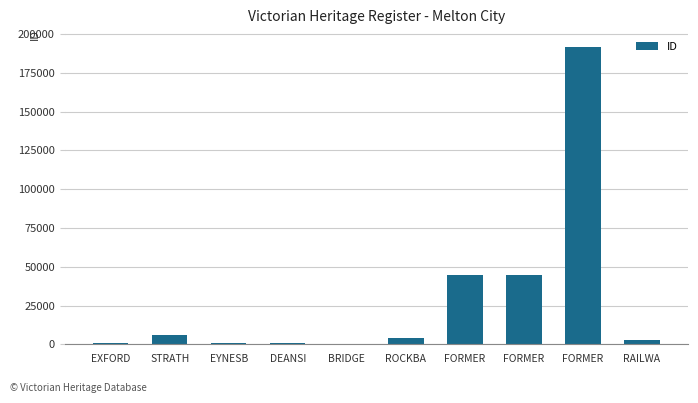

Is it true that the value at EXFORD is 832?

True